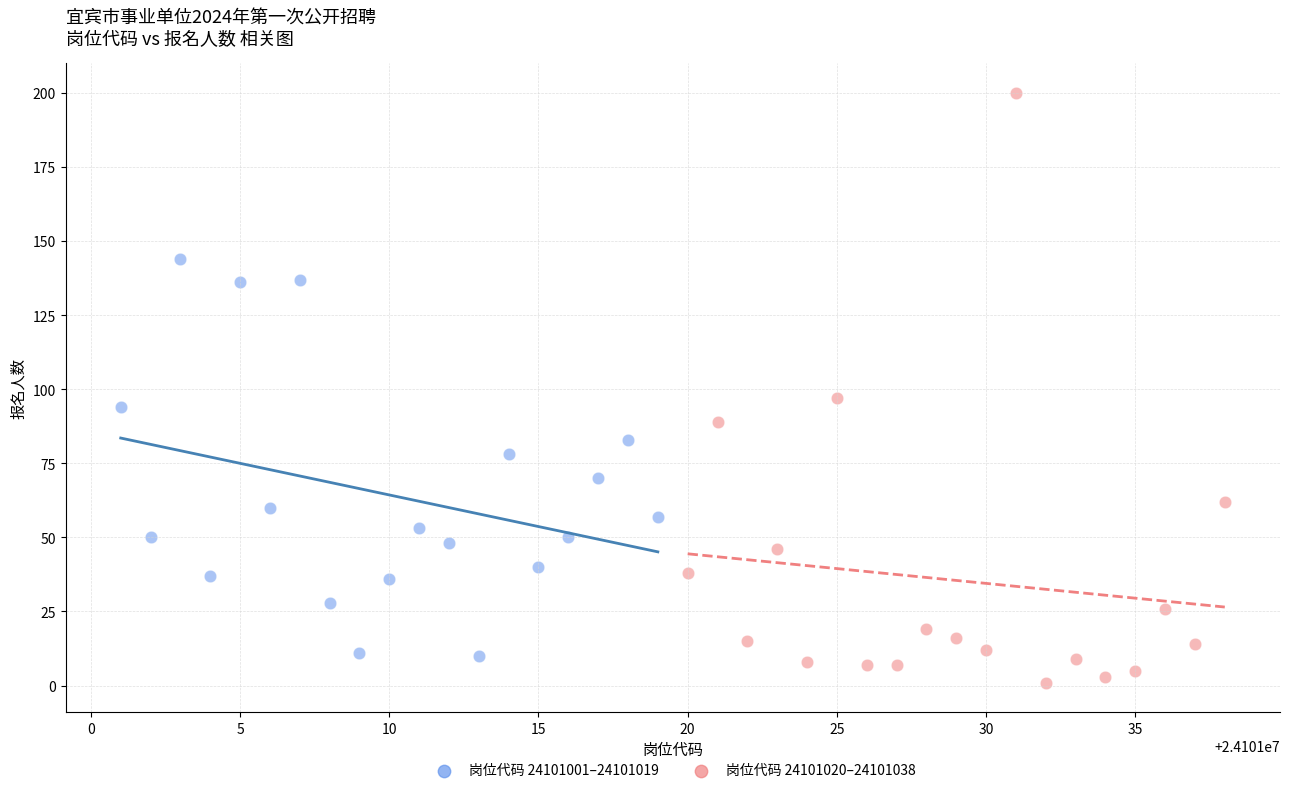

Which series contains the lowest Y value?

岗位代码 24101020–24101038